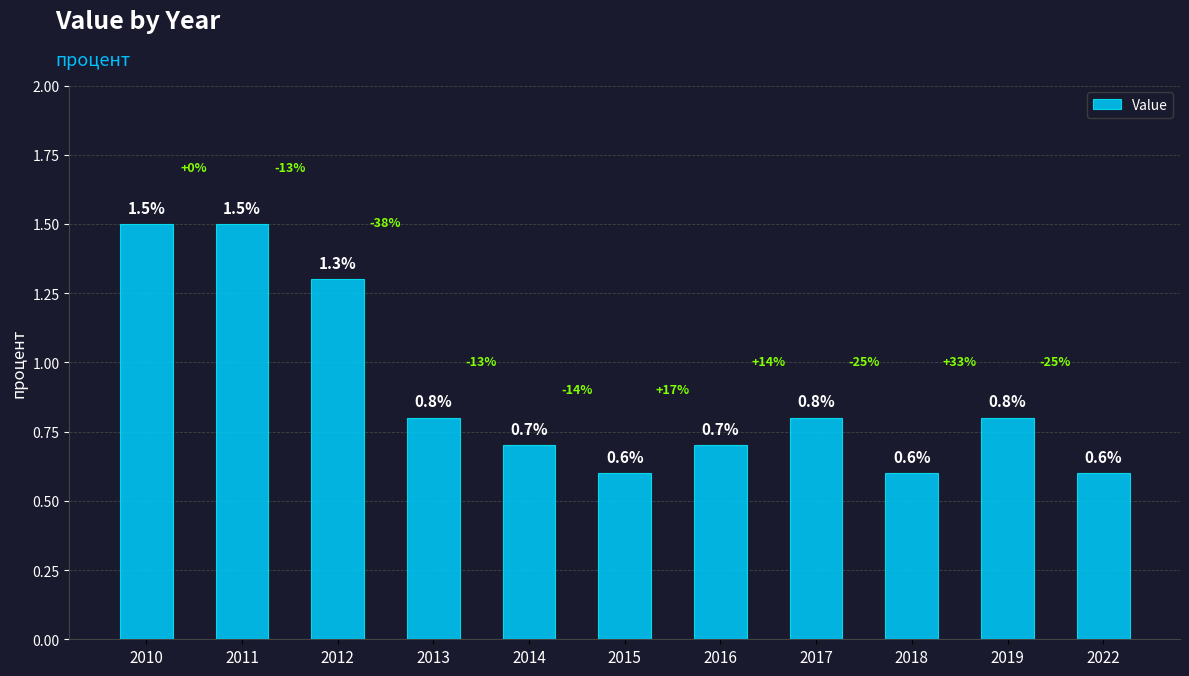

What is the sum of the values at 2017 and 2016?

1.5